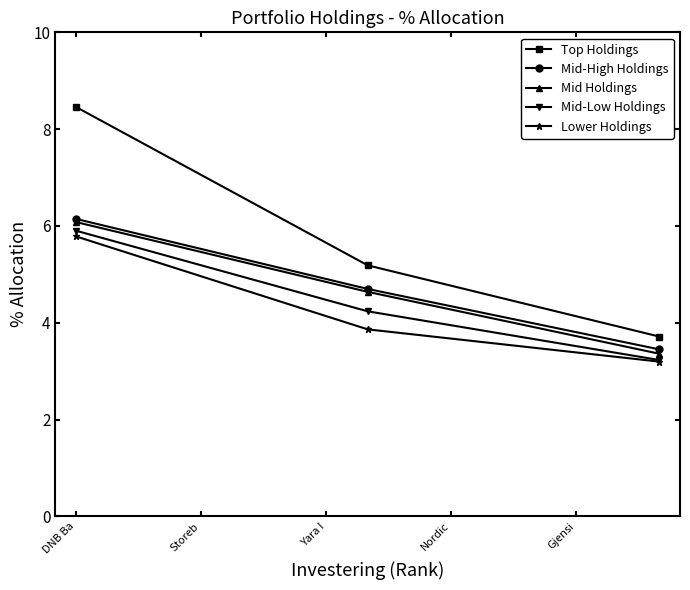

What is the value of the Mid-High Holdings point at the 1st from the left?

6.1